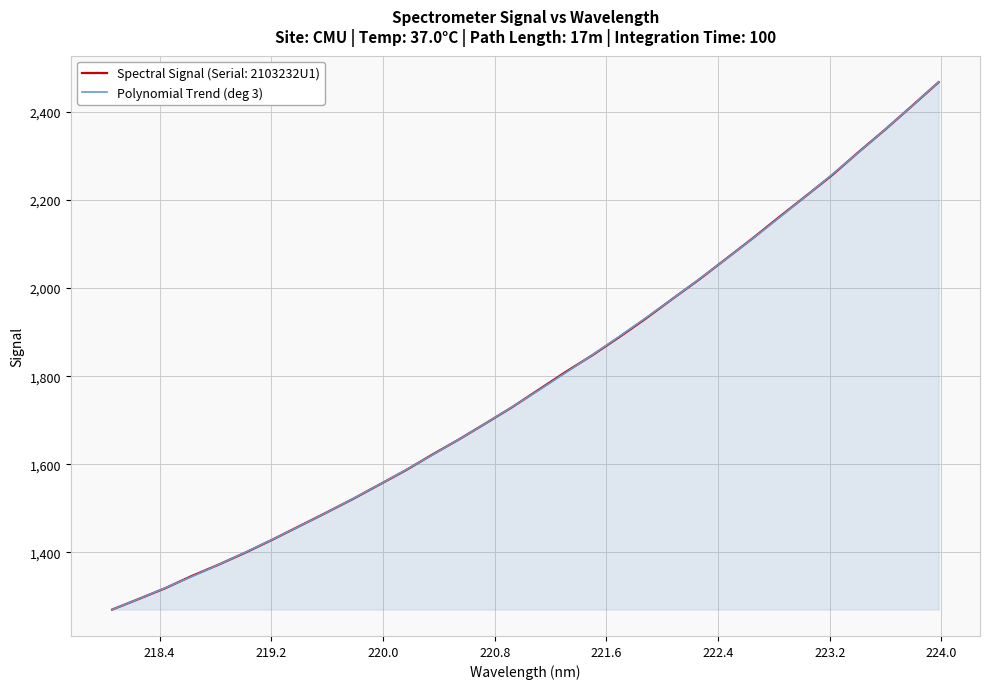

What is the greatest value displayed?

2467.5